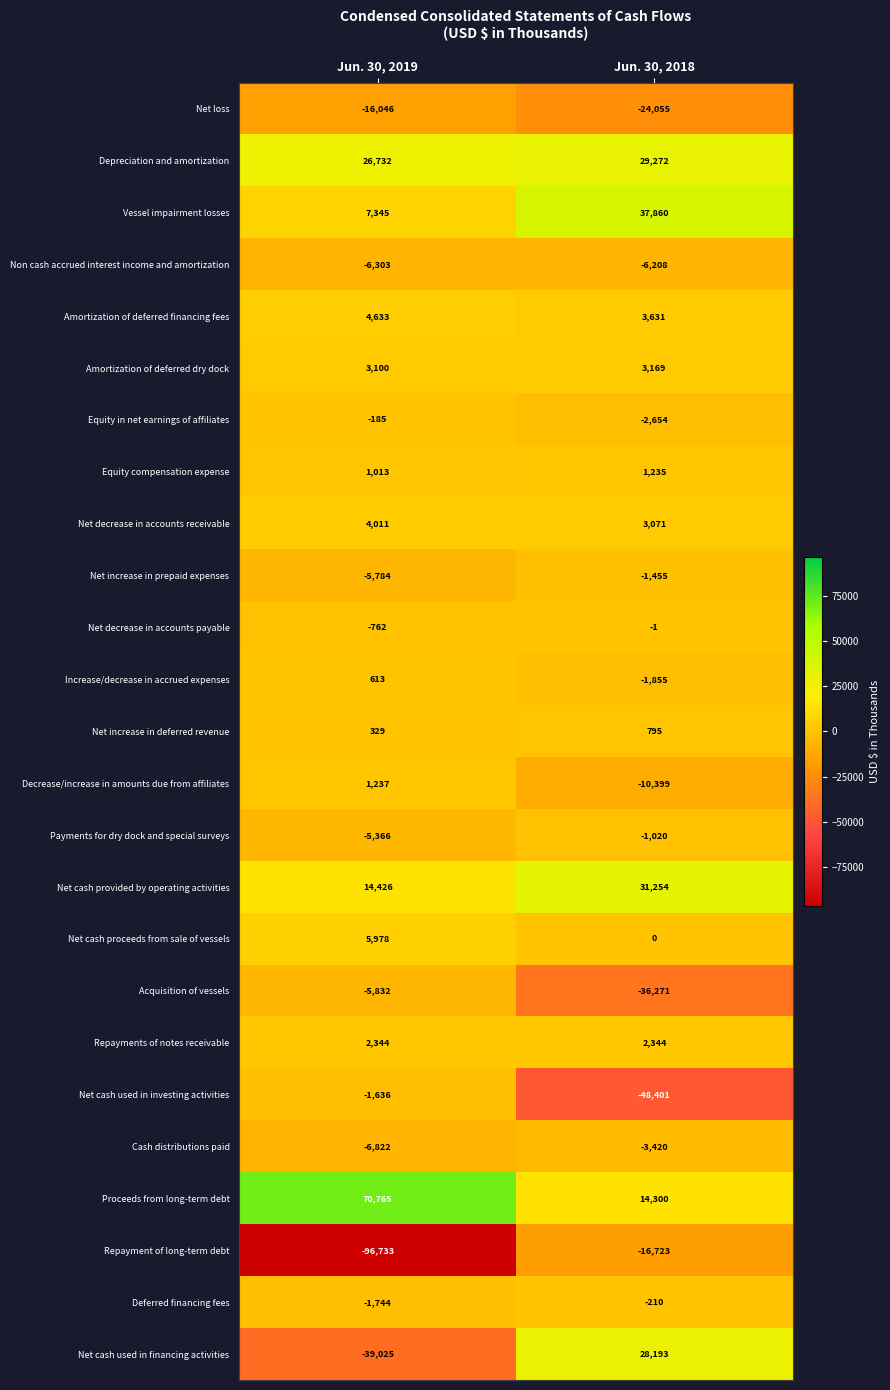

What is the sum of all Net increase in prepaid expenses values?

-7239